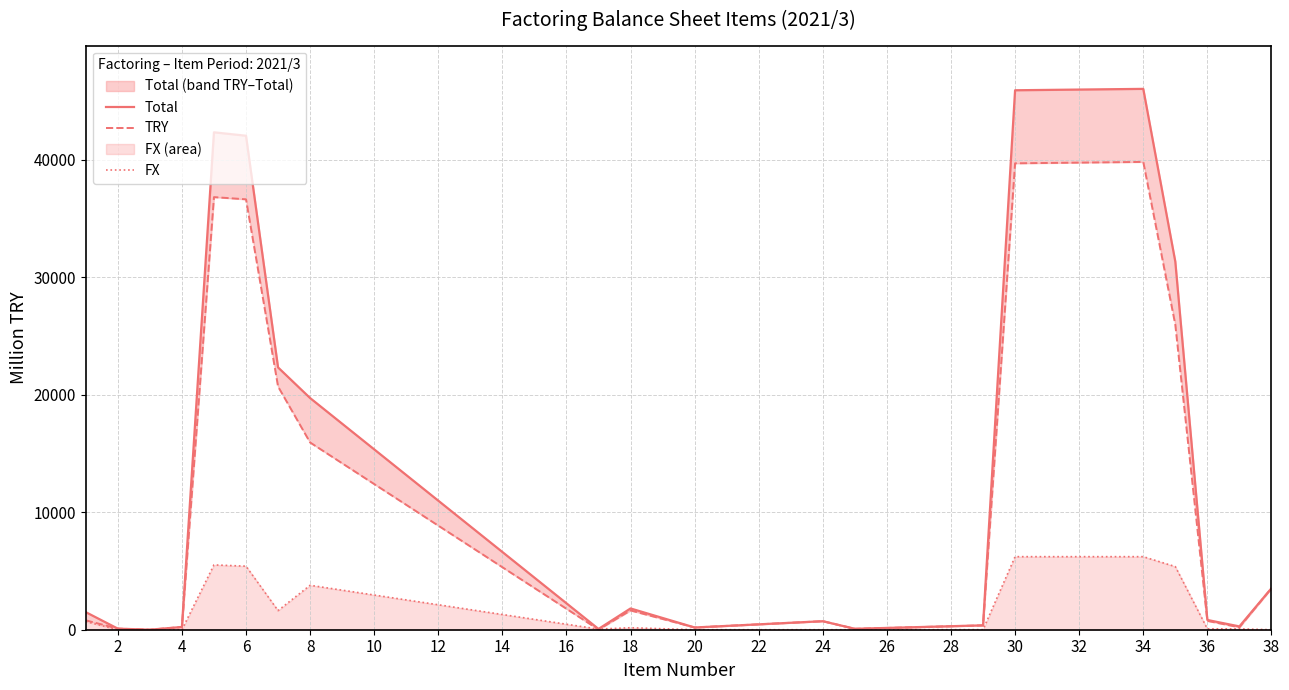

Does the chart display data point markers on the line(s)?

No